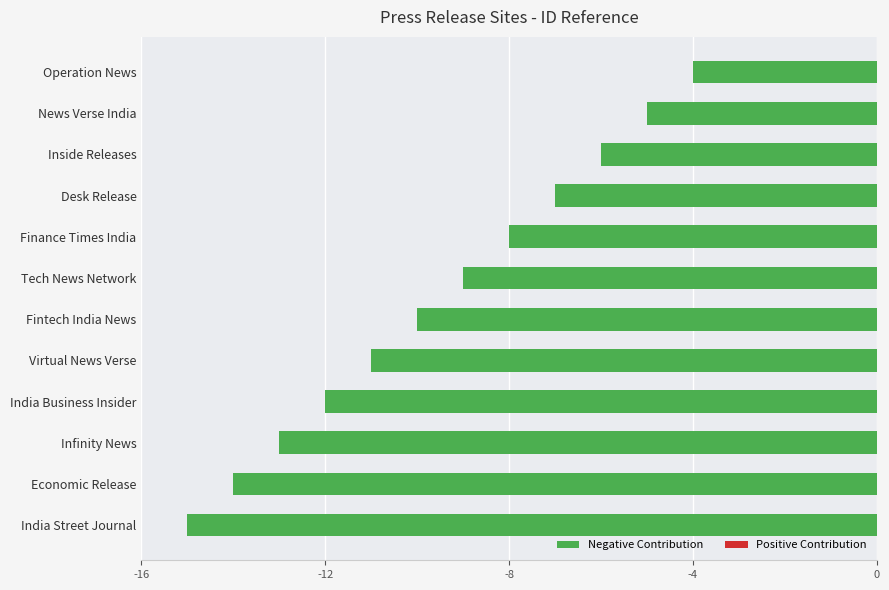

What is the label of the 8th bar from the bottom?

Finance Times India